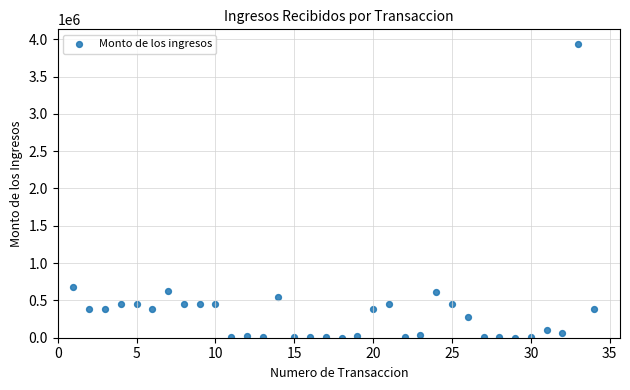

What is the range of Y values (max minus min)?

3934208.3